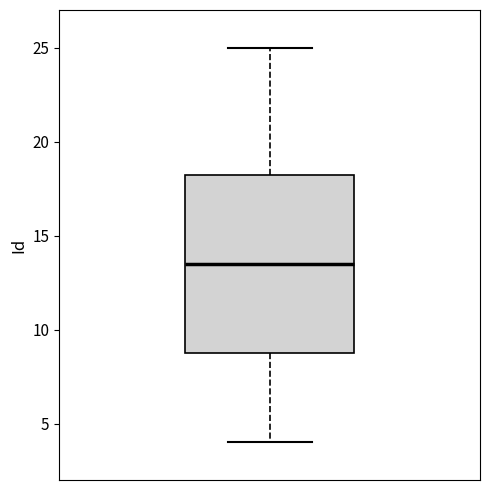

Read this box plot against the y-axis: the position of the median line, the range covered by the box, and the ends of both whiskers. The values are not printed on the chart, so give them approximately, as read against the axis.

median 13.5, box 9.0 to 18.5, whiskers 4.0 to 25.0